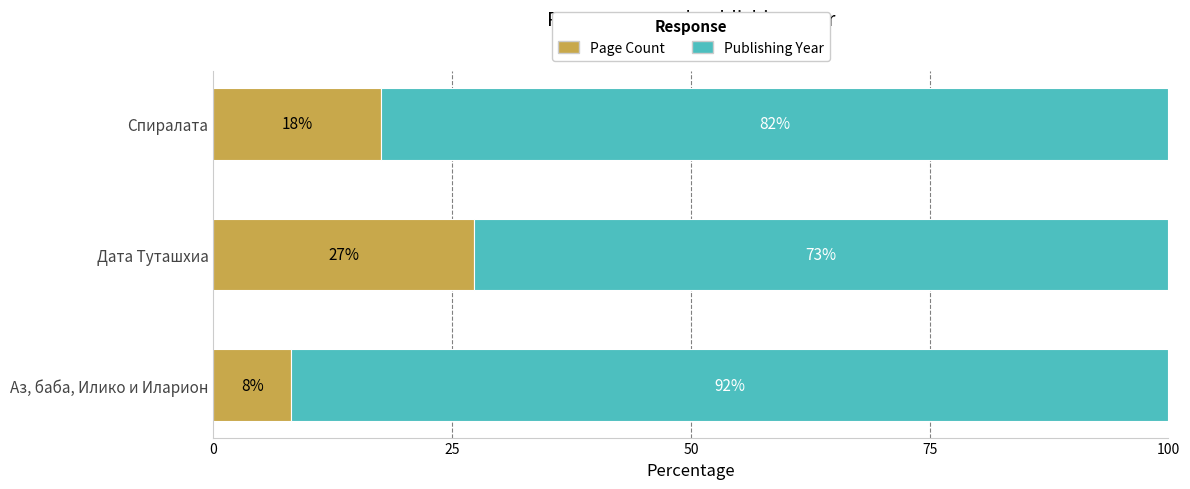

What is the difference between the maximum and minimum values in the Page Count series?

19.2